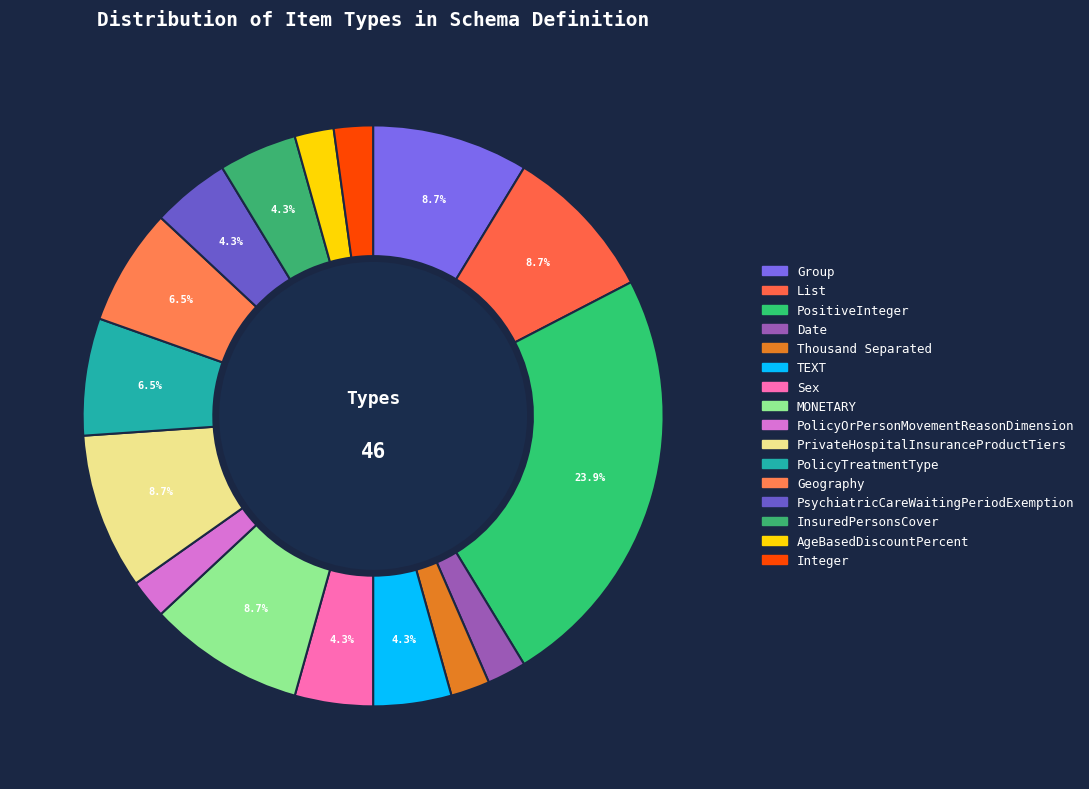

Which category has the biggest portion of the pie?

PositiveInteger